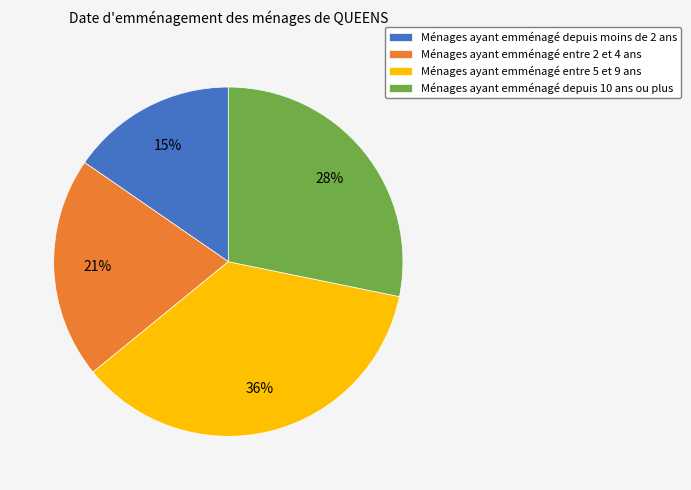

Is the sum of Ménages ayant emménagé depuis 10 ans ou plus and Ménages ayant emménagé entre 2 et 4 ans greater than half?

No